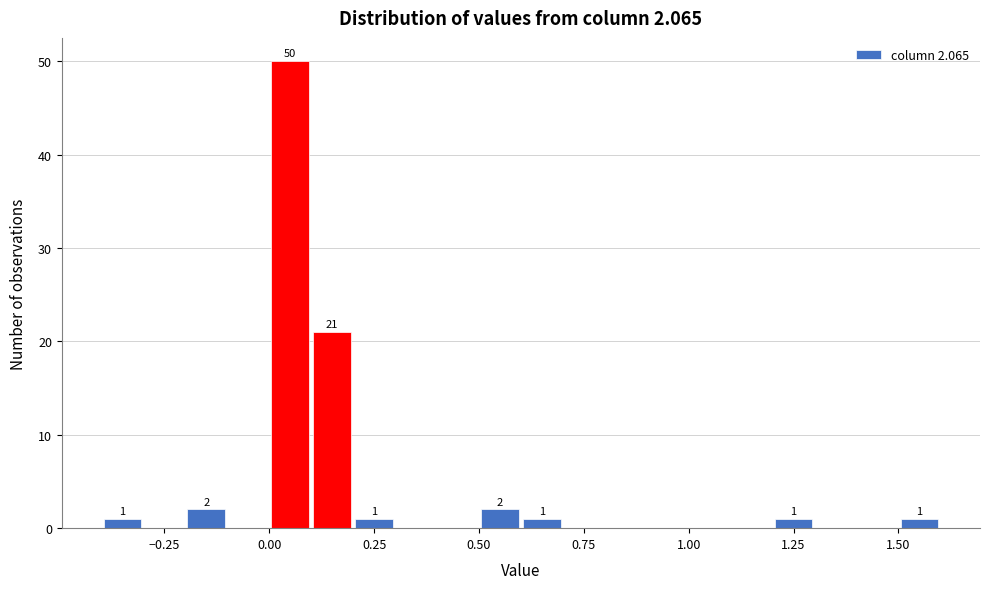

Read against the x-axis, roughly where is the centre of the tallest bar?

0.05